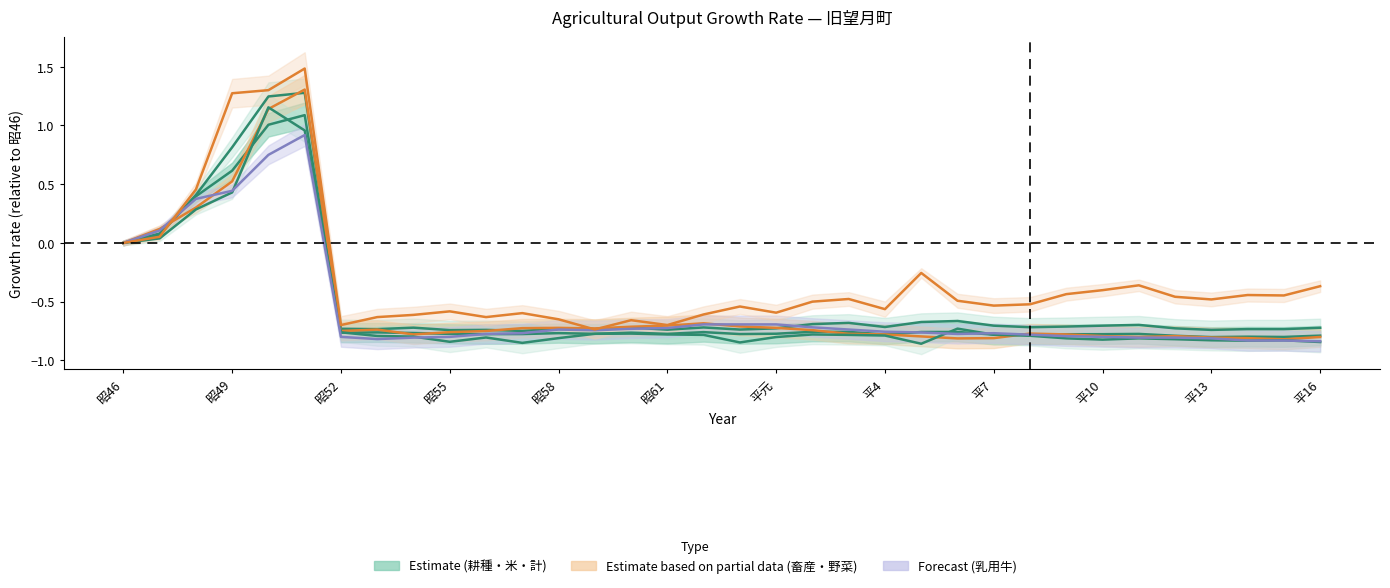

How many values in the 計 (Total) series are below 0?

28